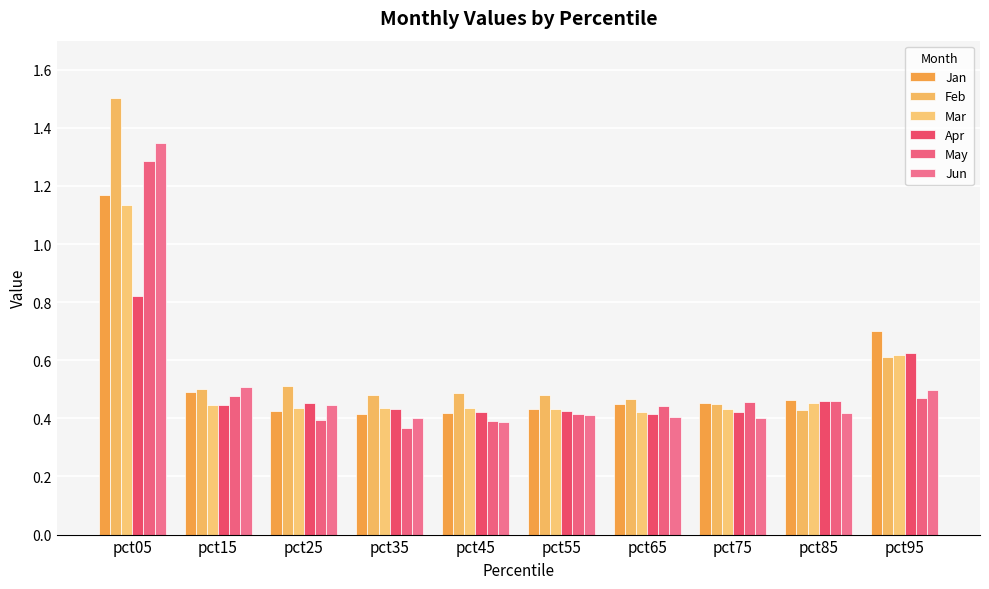

Which series has the largest total across all categories?

Feb